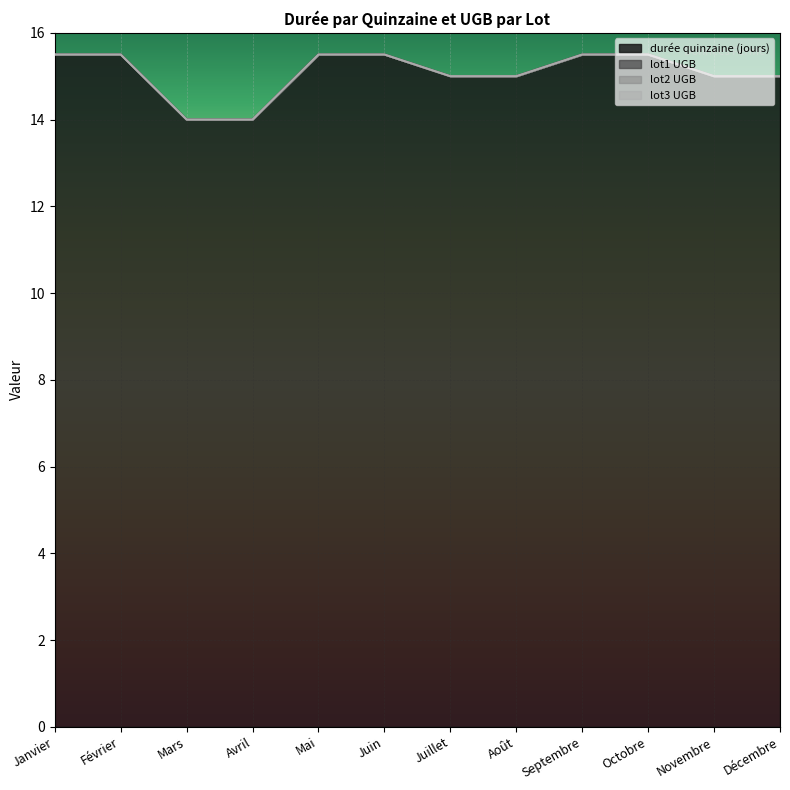

Does the chart display data point markers on the line(s)?

No